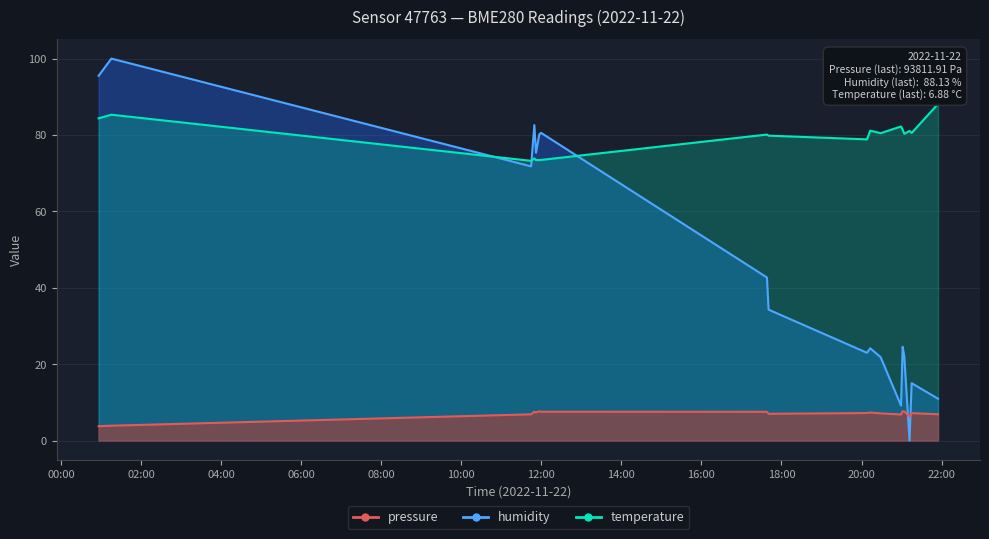

What is the difference between the maximum and minimum values in the temperature series?

3.9